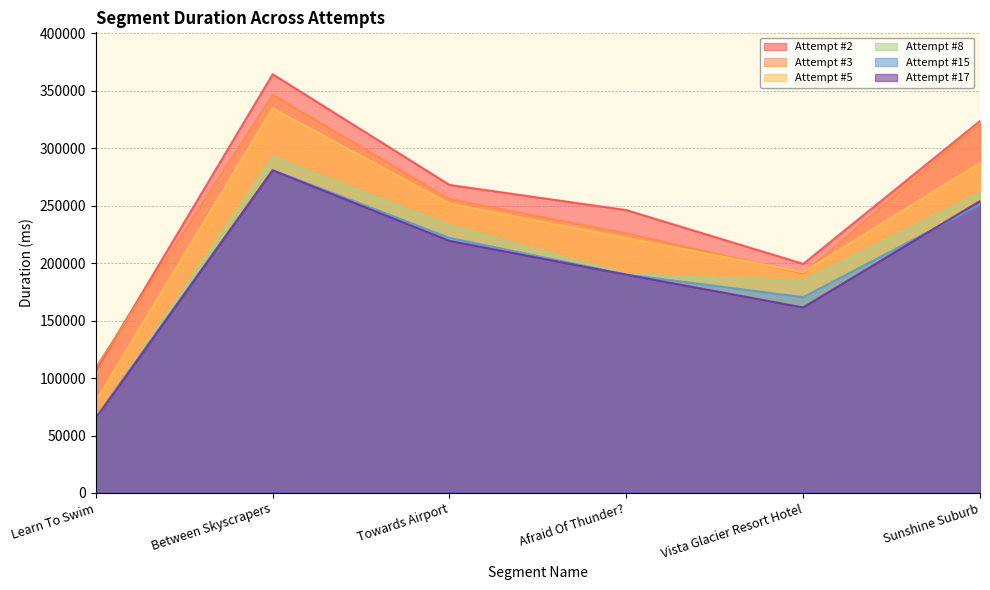

Reading left to right, extract all data points from this chart.

Attempt #2: 106658	364379	268038	246145	199344	323665
Attempt #3: 109237	346530	255742	225963	190918	322128
Attempt #5: 79922	334750	251774	221855	192079	287225
Attempt #8: 64453	292287	232993	190296	184591	261255
Attempt #15: 65819	281062	222004	190102	170396	250800
Attempt #17: 64831	280724	219357	189944	161444	254053